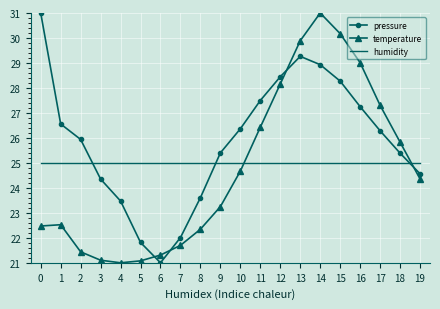

At 15, list the series in order from smallest to largest.

humidity, pressure, temperature